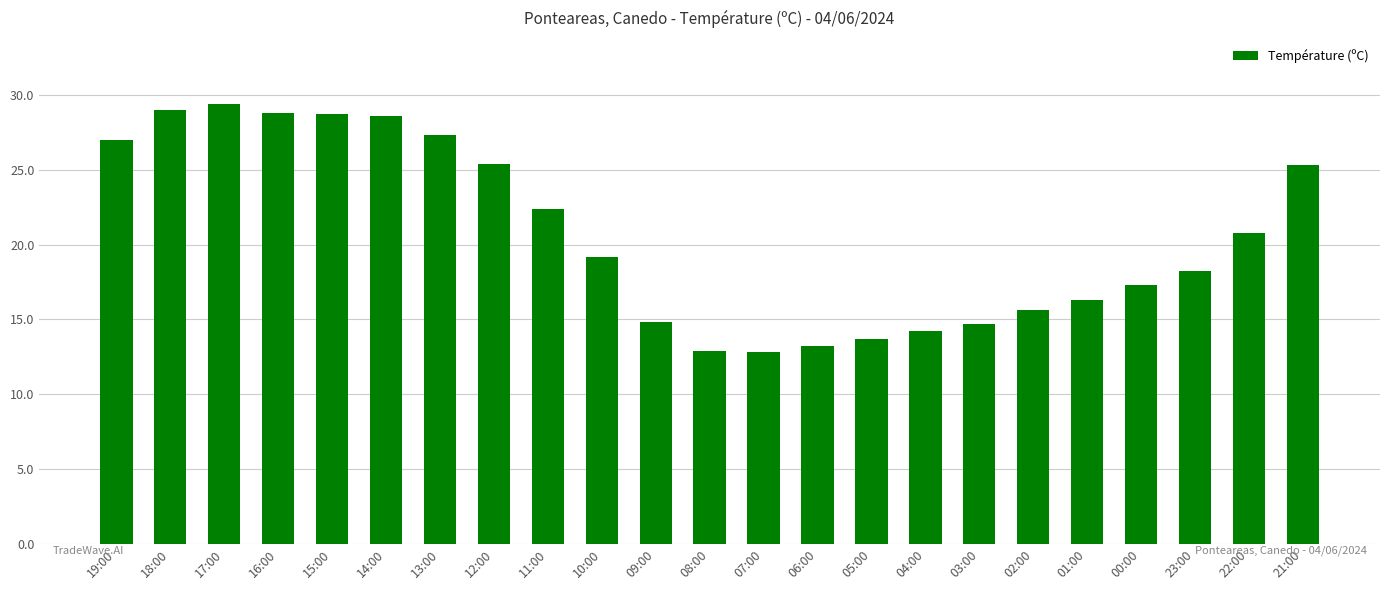

How many values are below 19?

11